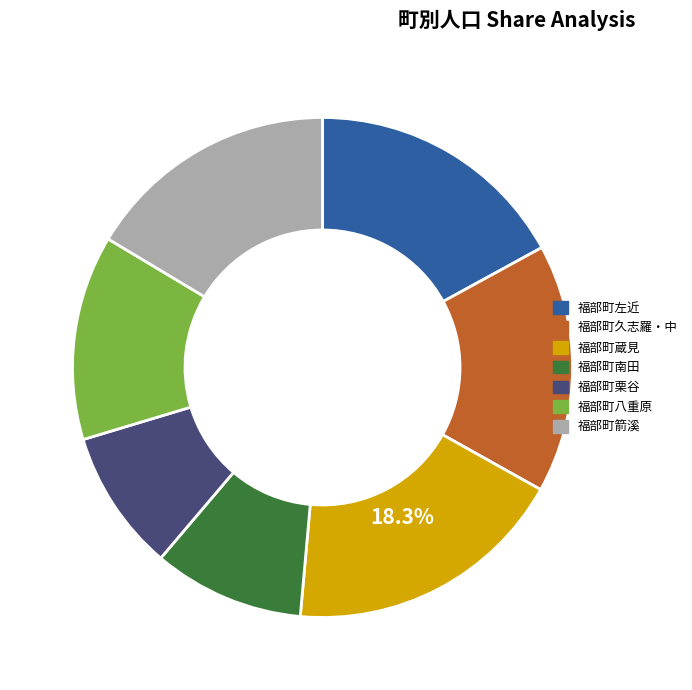

Is there a majority slice in this chart?

No